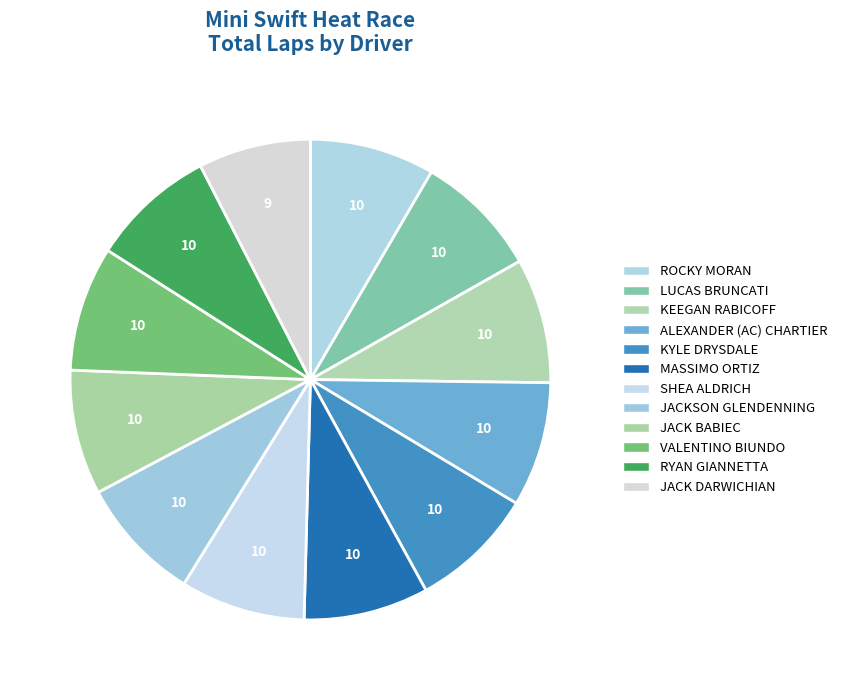

How many slices are in this pie chart?

12